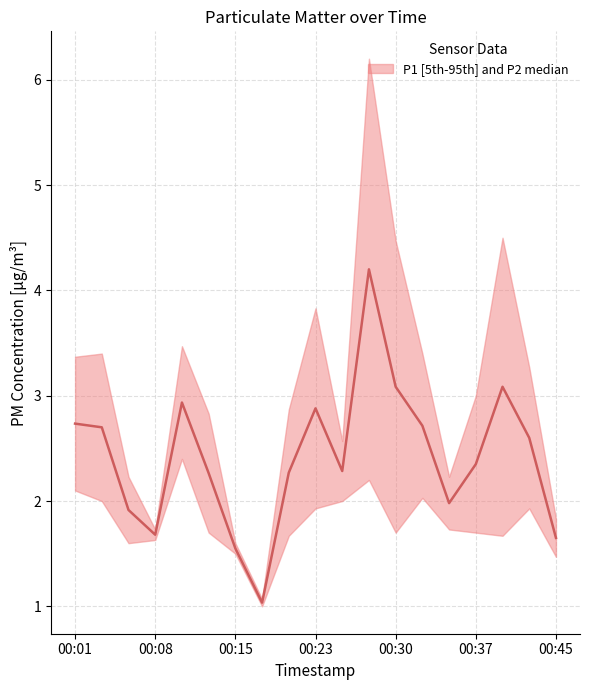

Approximately how many times larger is the value at 00:40 compared to 00:42?

1.2